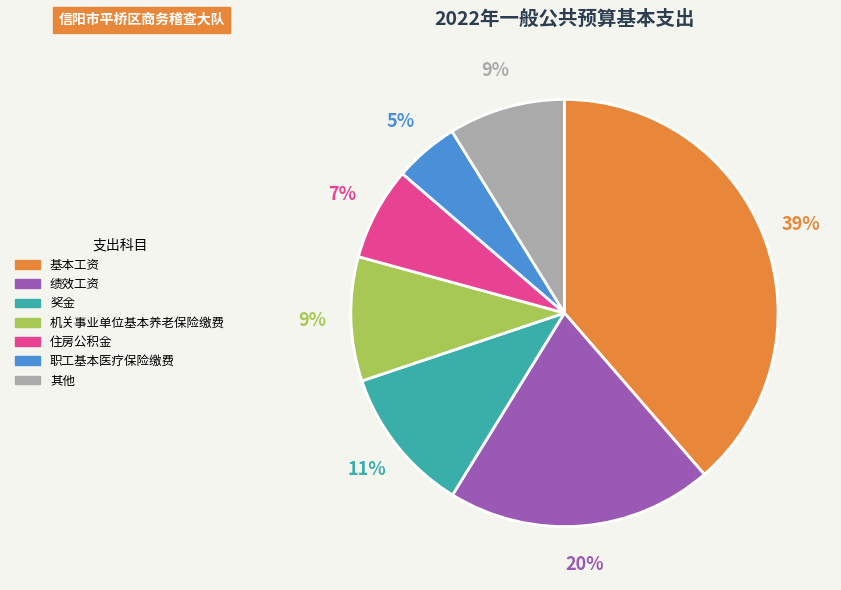

Which slice is the smallest?

职工基本医疗保险缴费